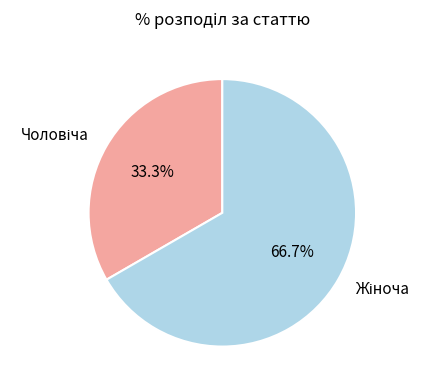

Is there a majority slice in this chart?

Yes